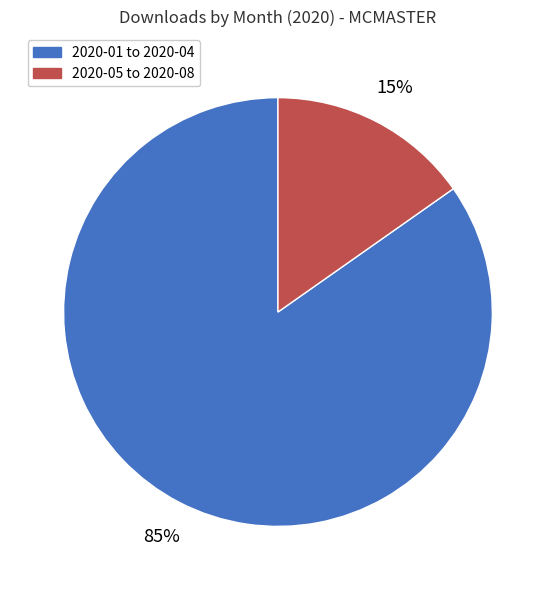

Is there a majority slice in this chart?

Yes